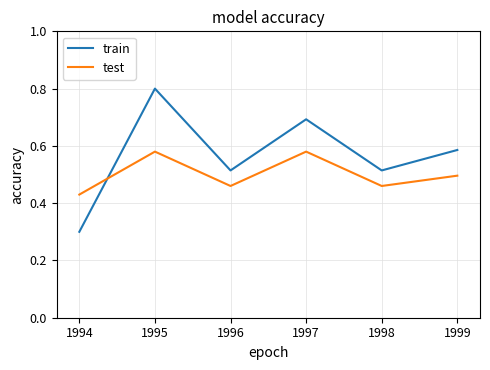

What are all the series names shown in the legend?

train, test